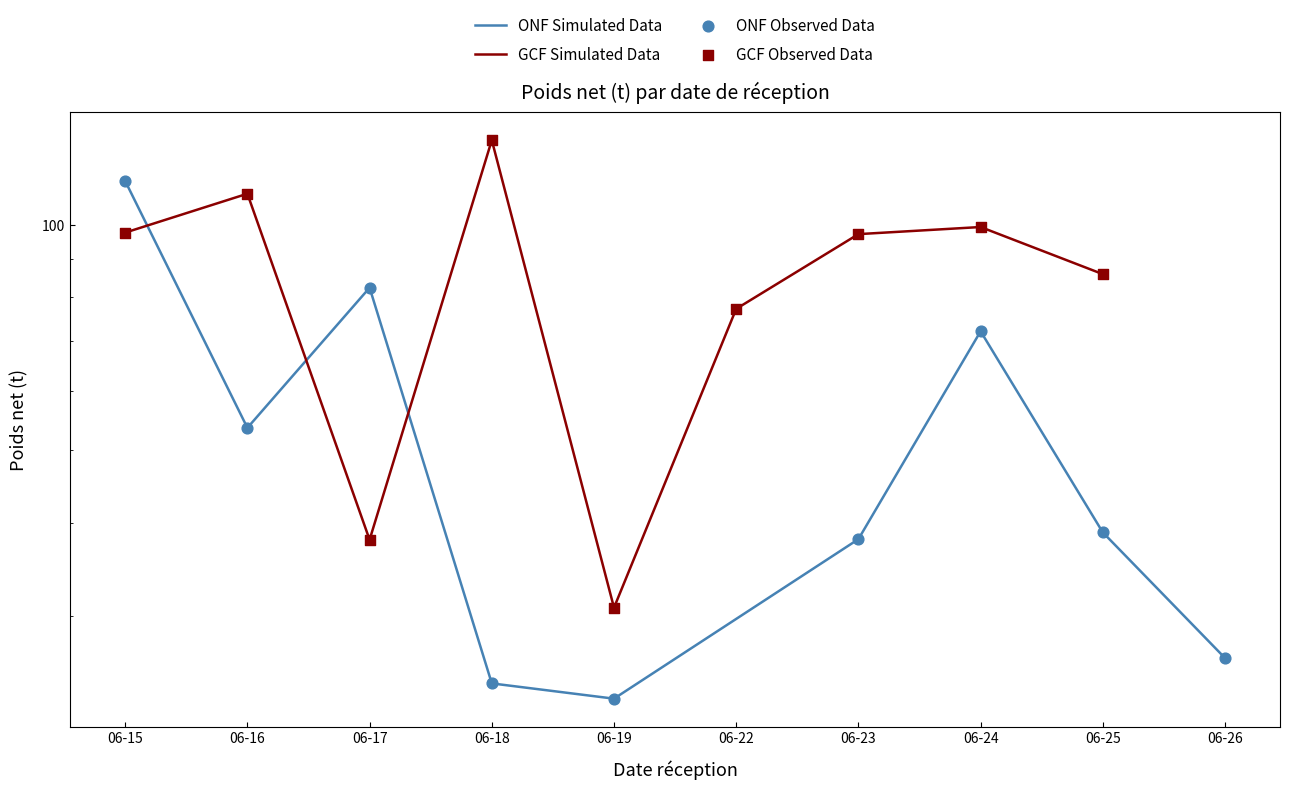

At how many categories does at least one series exceed 77?

8